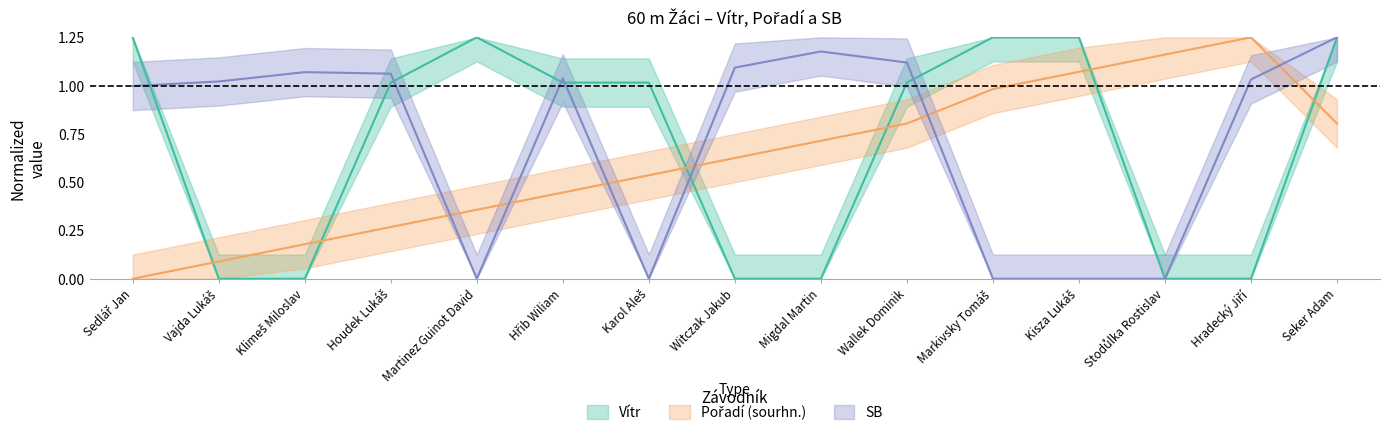

How many intersections are there between Pořadí (sourhn.) and SB?

6